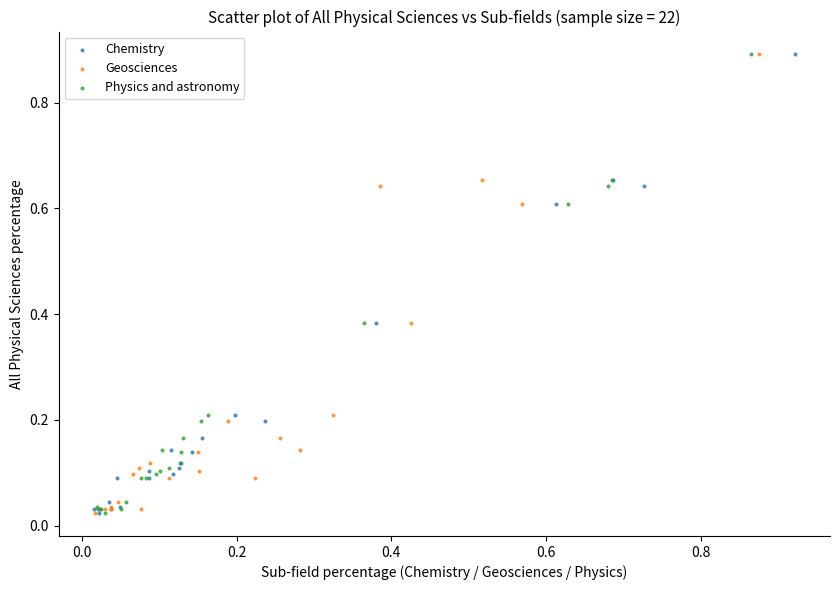

What are all the series names shown in the legend?

Chemistry, Geosciences, Physics and astronomy